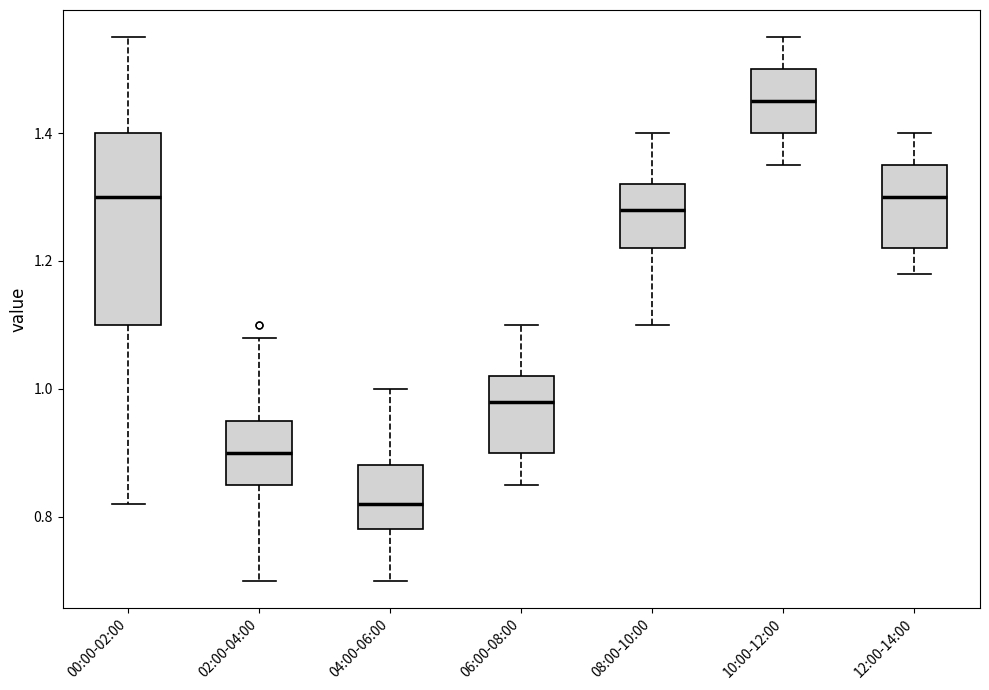

Comparing the boxes themselves (not the whiskers), which one is the tallest?

00:00-02:00